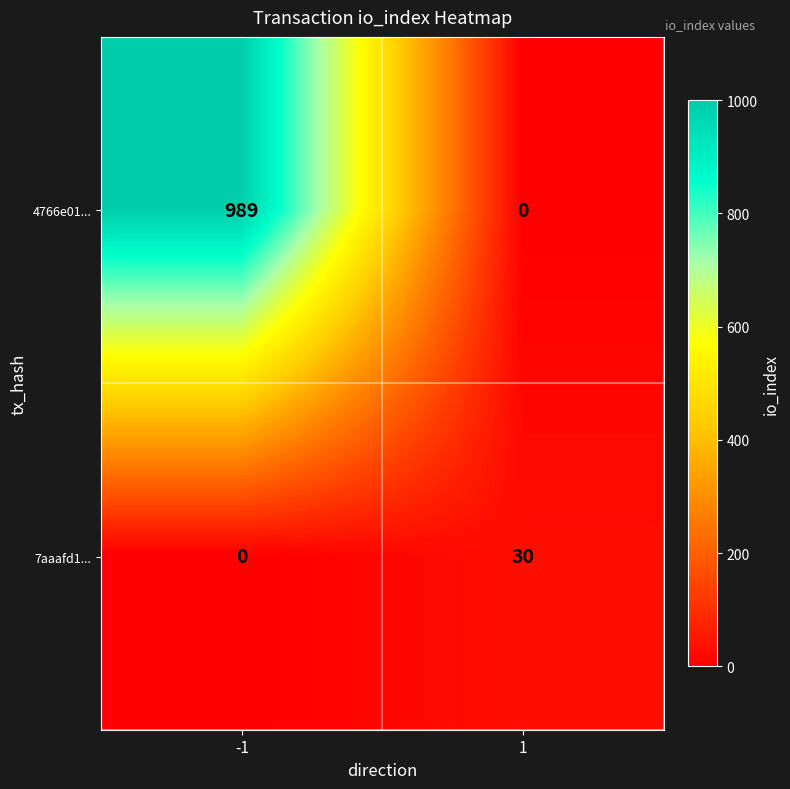

Count the number of categories in the chart.

2